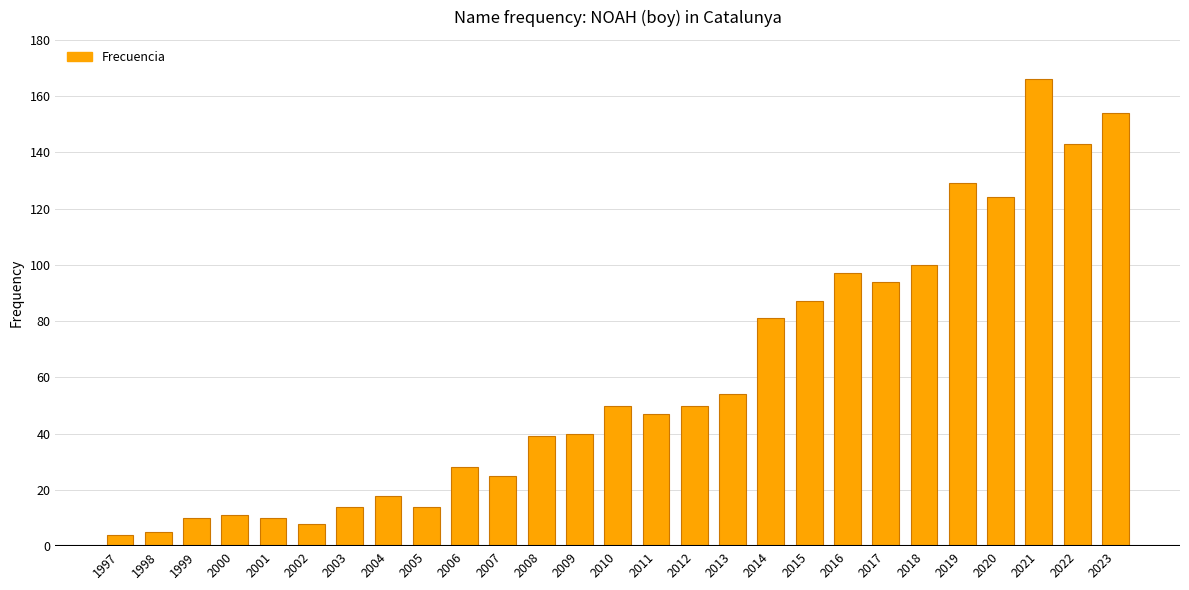

Reading left to right, extract all data points from this chart.

4	5	10	11	10	8	14	18	14	28	25	39	40	50	47	50	54	81	87	97	94	100	129	124	166	143	154